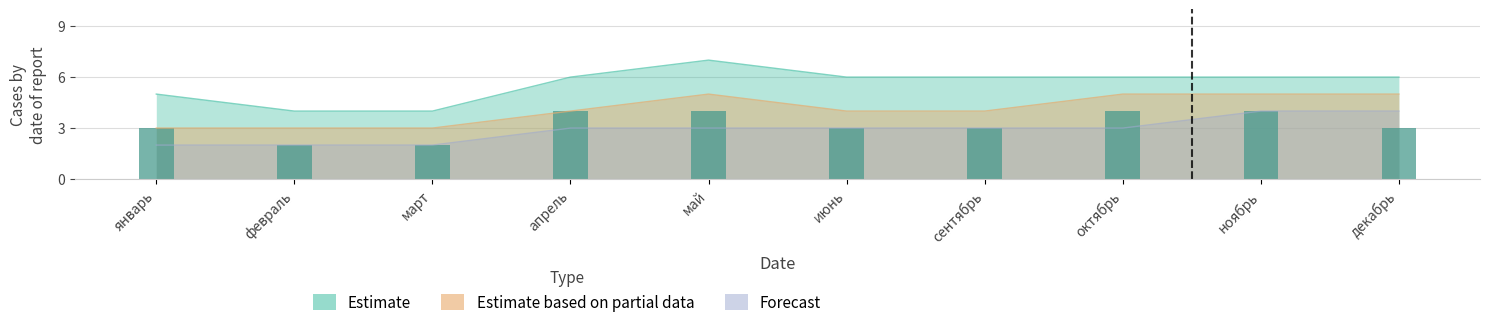

List the labels in order of Estimate based on partial data value, largest first.

май, октябрь, ноябрь, декабрь, апрель, июнь, сентябрь, январь, февраль, март